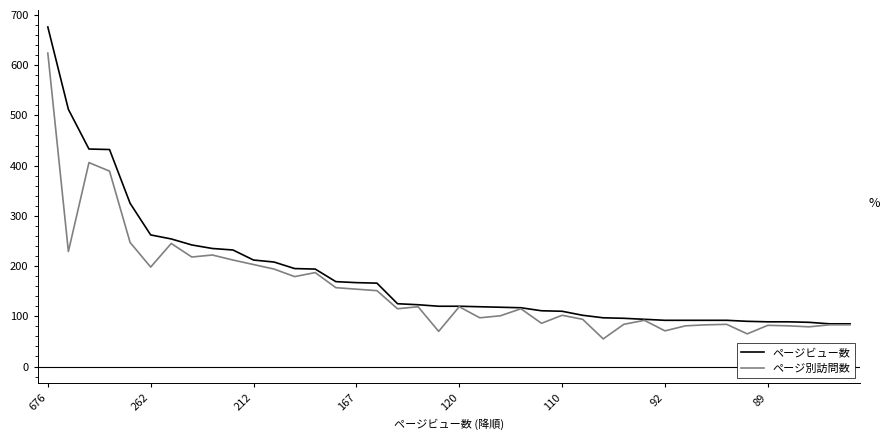

What is the maximum value for ページ別訪問数?

624